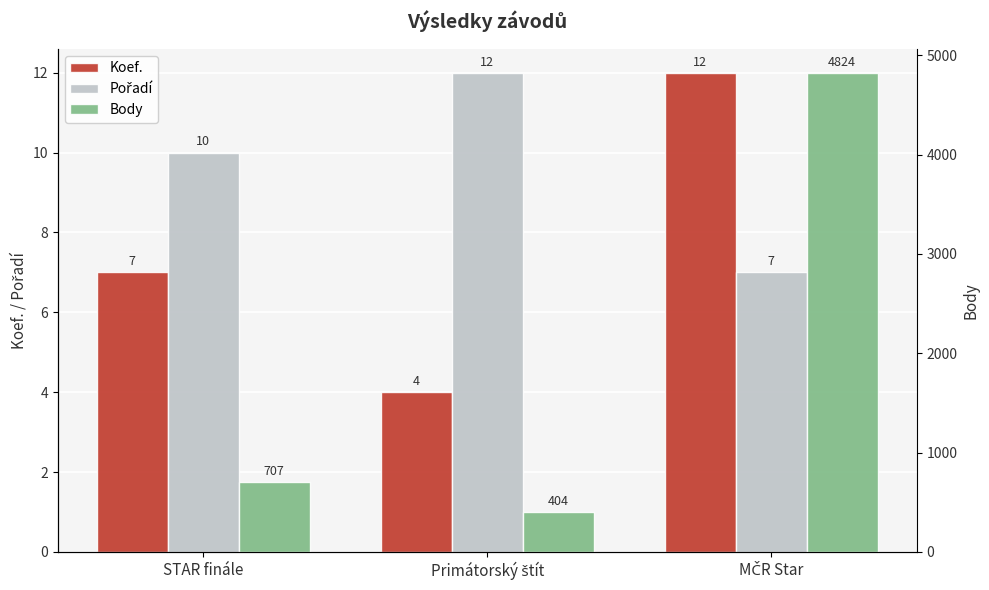

Reading left to right, extract all data points from this chart.

Koef.: 7	4	12
Pořadí: 10	12	7
Body: 707	404	4824